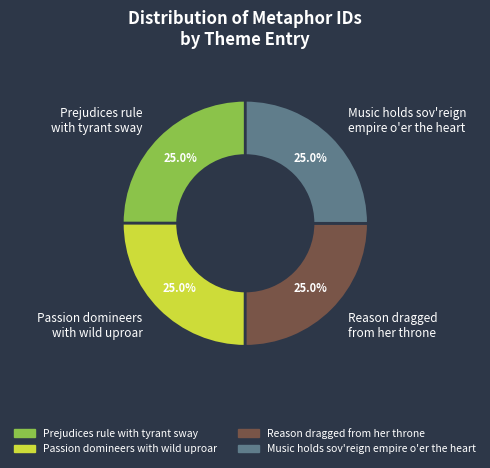

What portion of the pie excludes Prejudices rule with tyrant sway?

75.0%